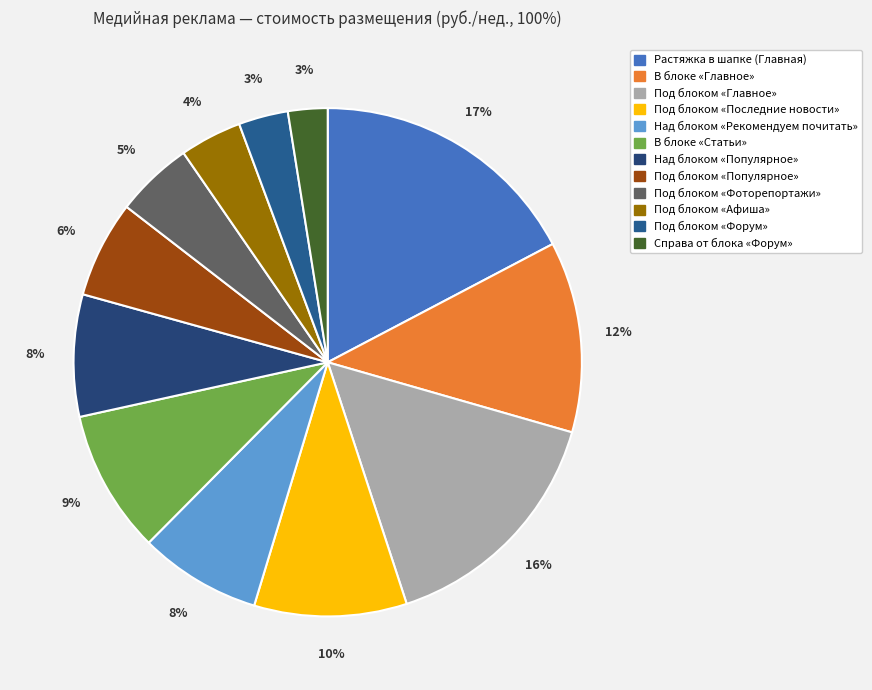

What percentage is the Под блоком «Фоторепортажи» slice, to the nearest percent?

5%